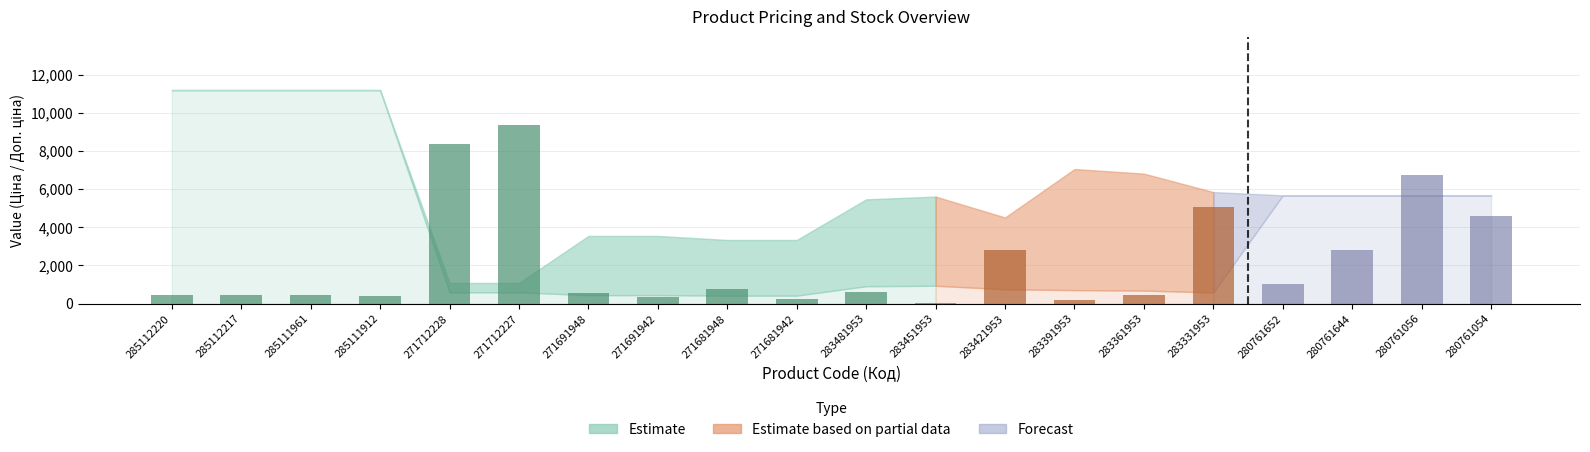

Read the Ціна value at 271681942.

416.6